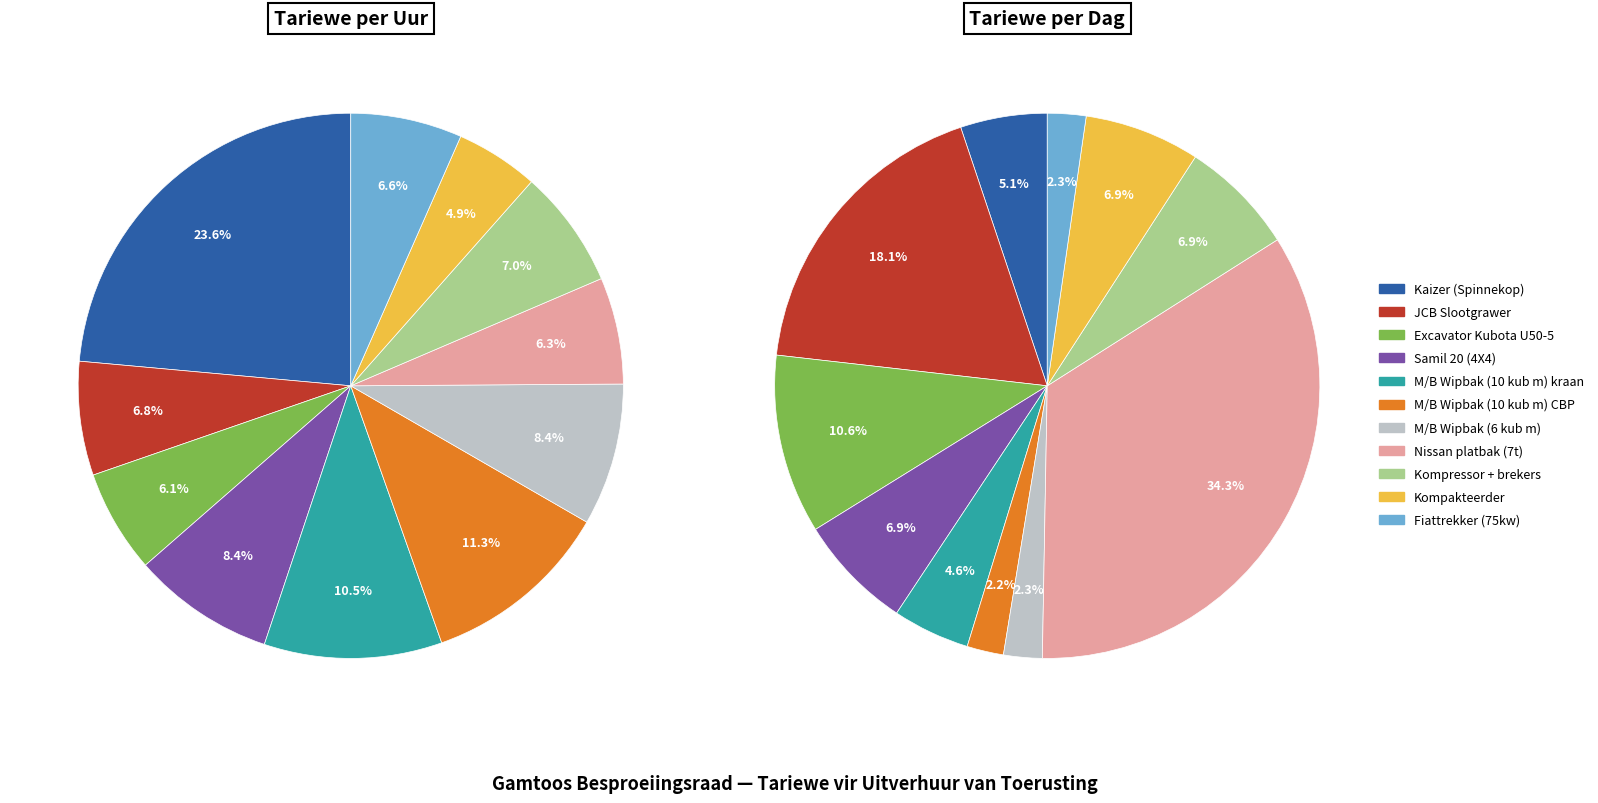

What is the largest slice in the pie chart?

Kaizer (Spinnekop)